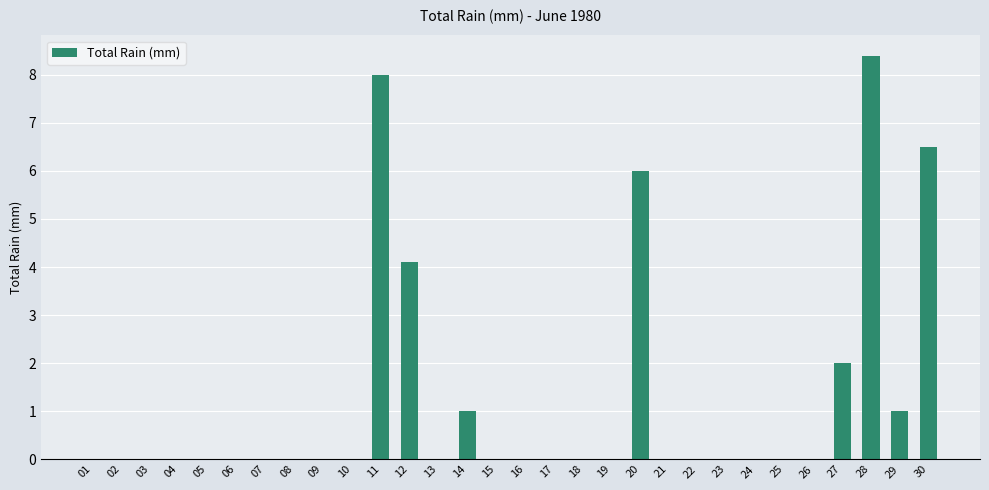

Count the number of data series in this chart.

1